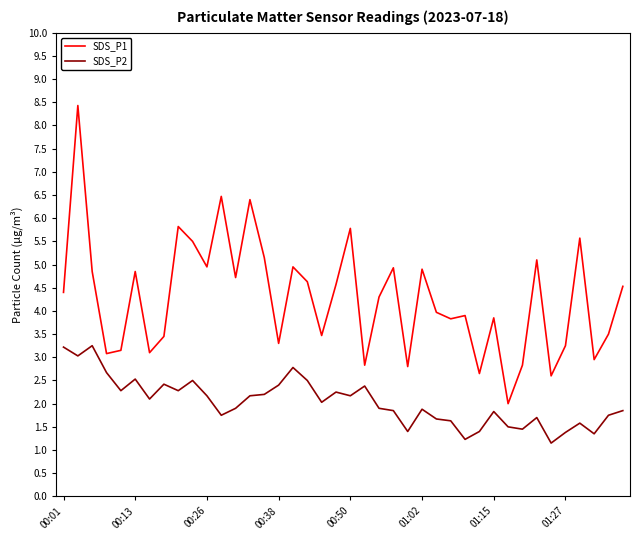

What is the difference between the maximum and minimum values in the SDS_P2 series?

2.1